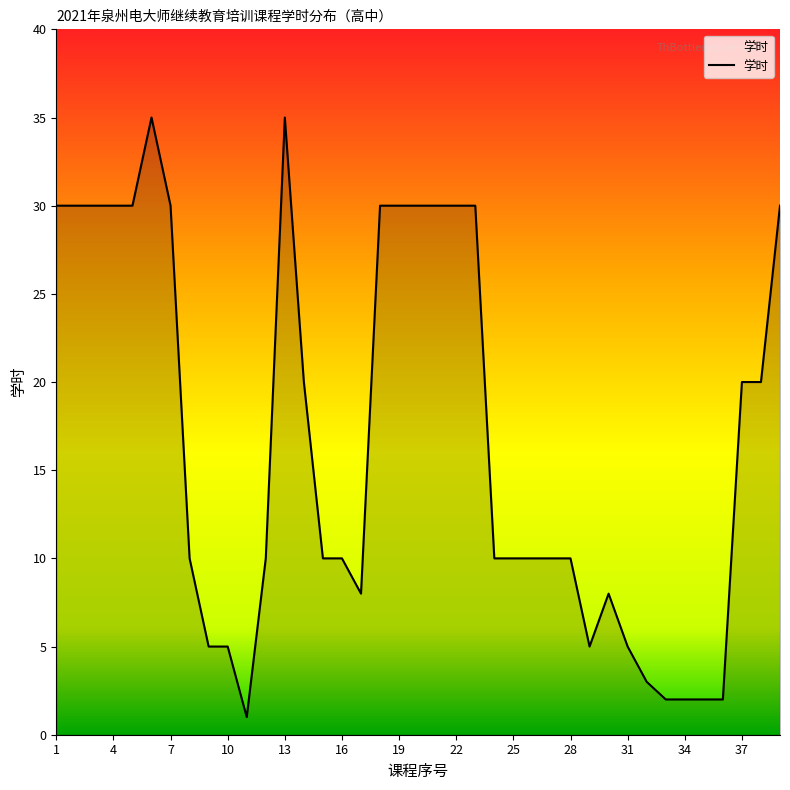

What is the difference between the maximum and minimum values?

34